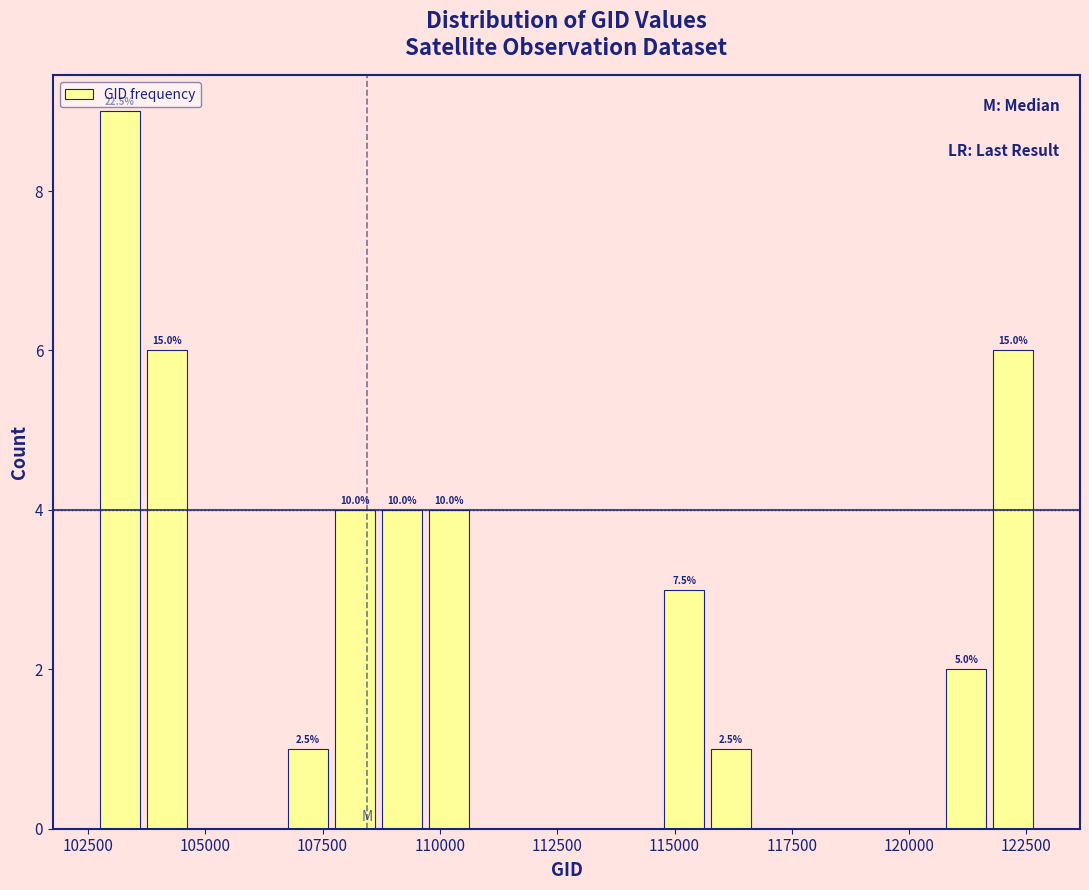

Around what value on the x-axis is the tallest bar? Give the approximate position of its centre, as read against the axis.

103000